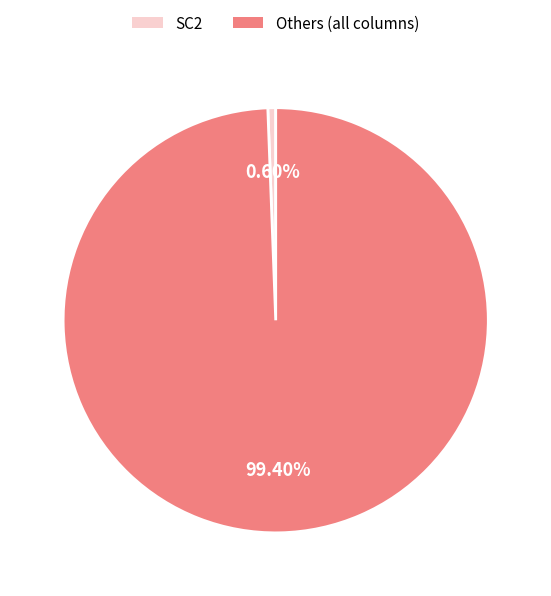

Is there a majority slice in this chart?

Yes